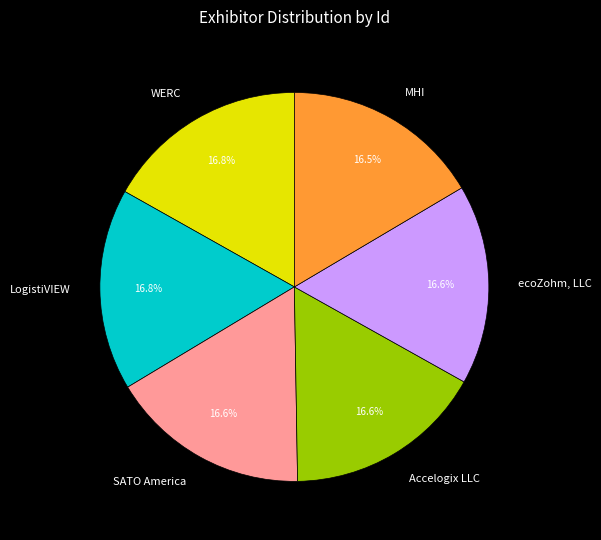

Is there any slice that represents more than half of the pie?

No